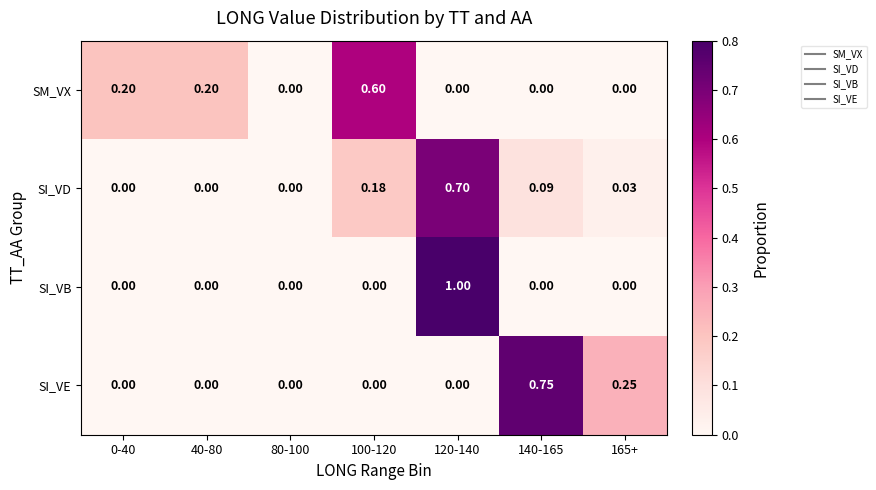

Which series has the largest range (max minus min)?

SI_VB